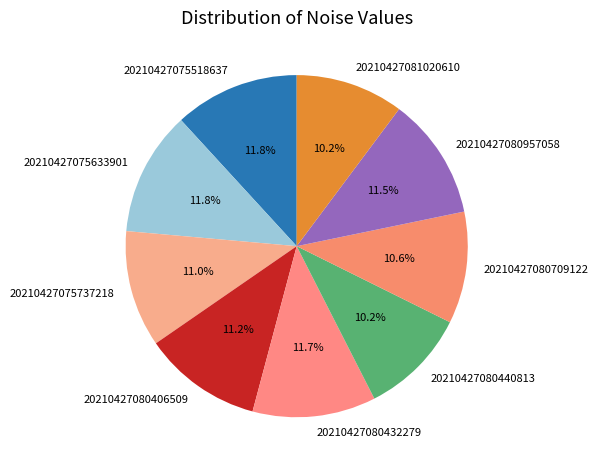

Is it true that 20210427075737218 is 11% of the pie?

True